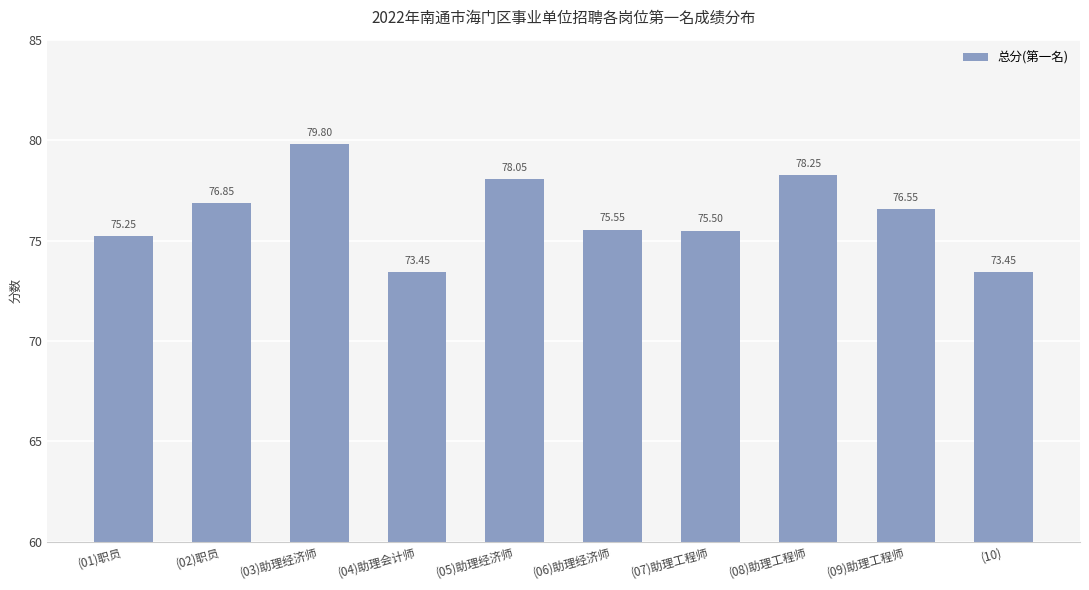

What is the difference between the values at (10) and (05)助理经济师?

4.6